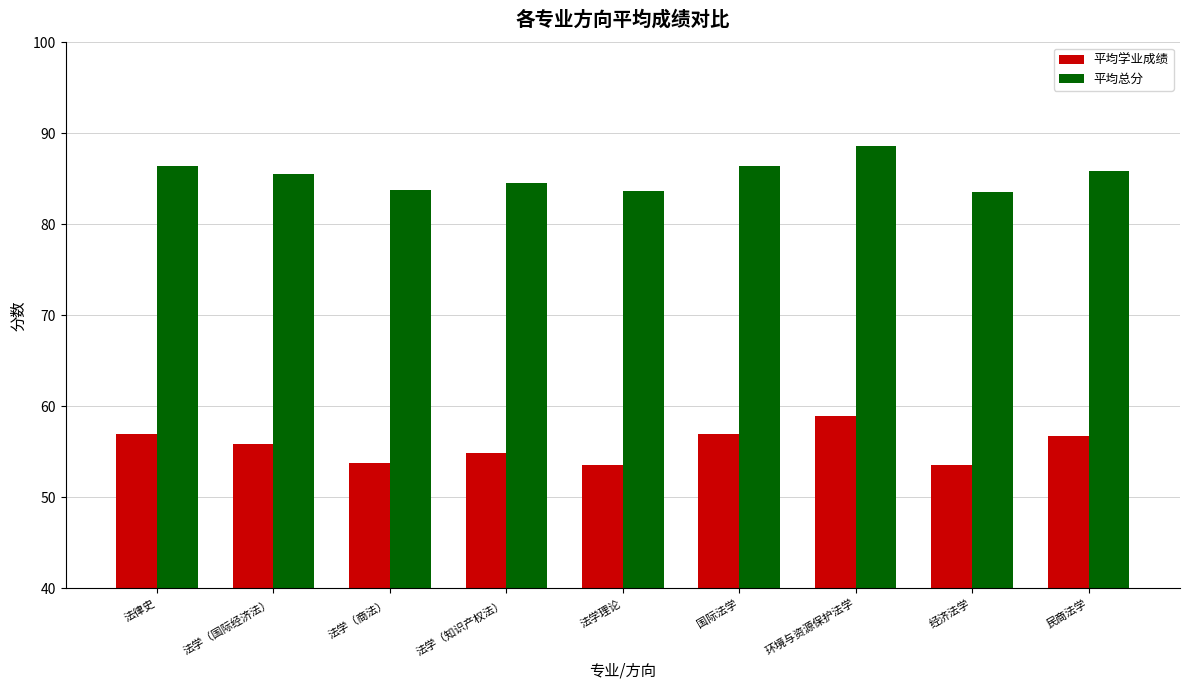

What are all the series names shown in the legend?

平均学业成绩, 平均总分